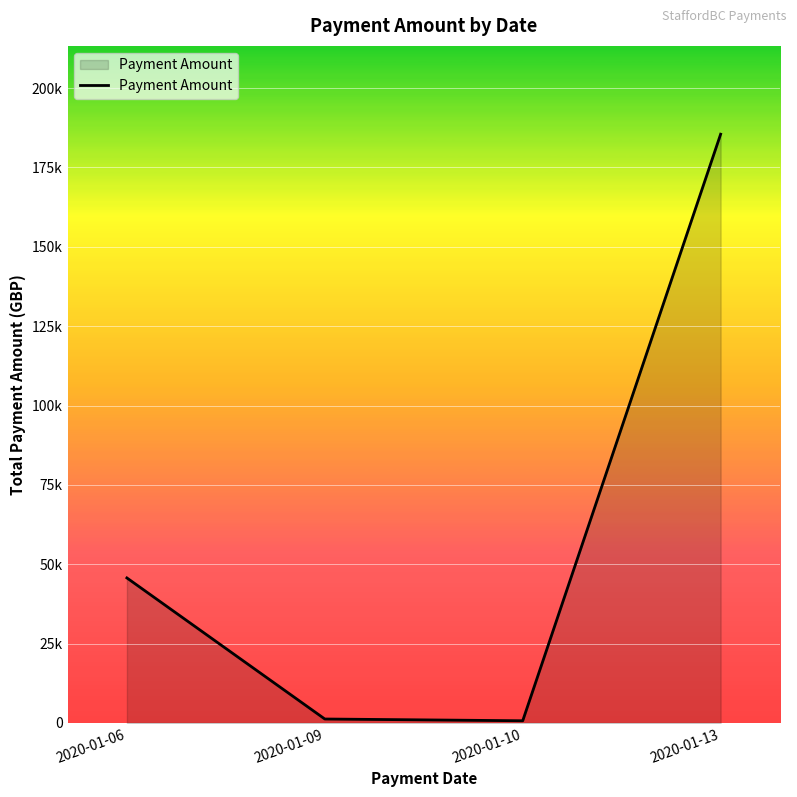

The value at 2020-01-10 is 696.0. True or false?

True